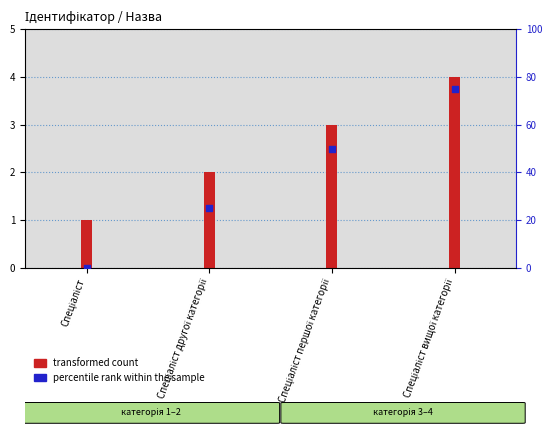

Is the value of percentile rank within the sample at Спеціаліст першої категорії greater than the value of transformed count at Спеціаліст другої категорії?

Yes